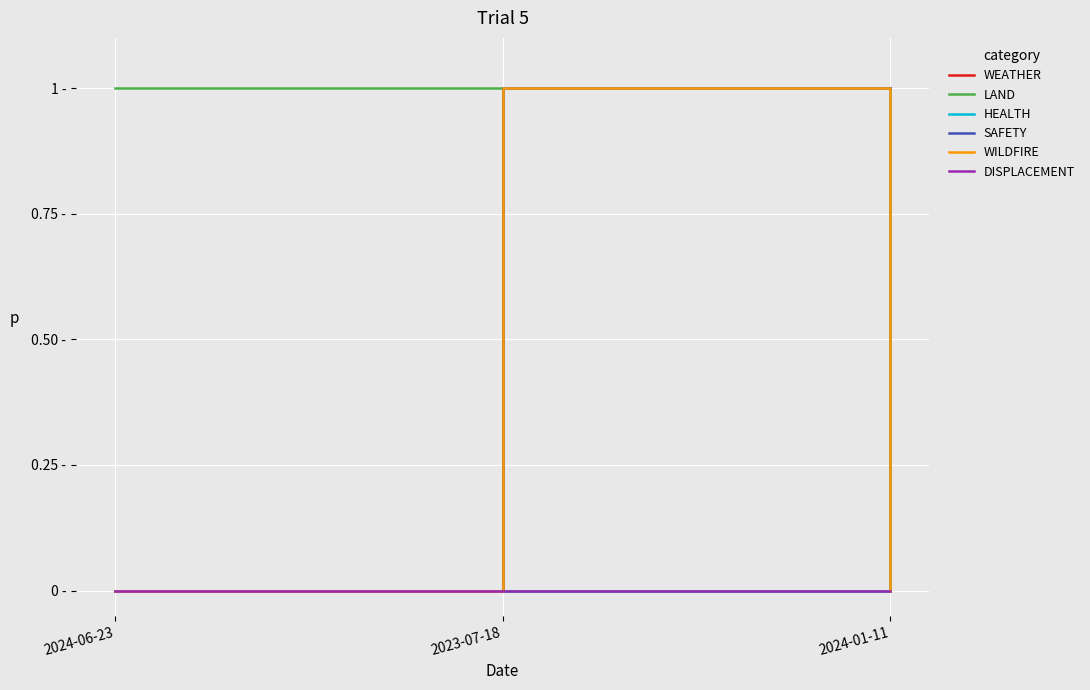

Does the chart have visible grid lines?

Yes